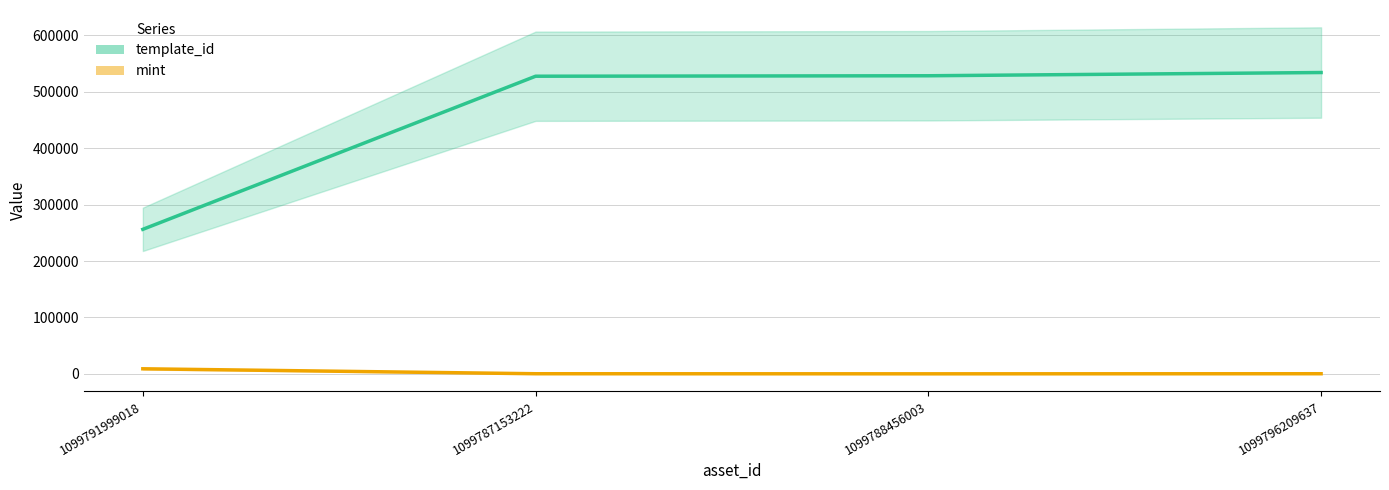

Reading left to right, extract all data points from this chart.

template_id: 1099791999018=256179	1099787153222=527534	1099788456003=528368	1099796209637=534089
mint: 1099791999018=9021	1099787153222=247	1099788456003=106	1099796209637=257